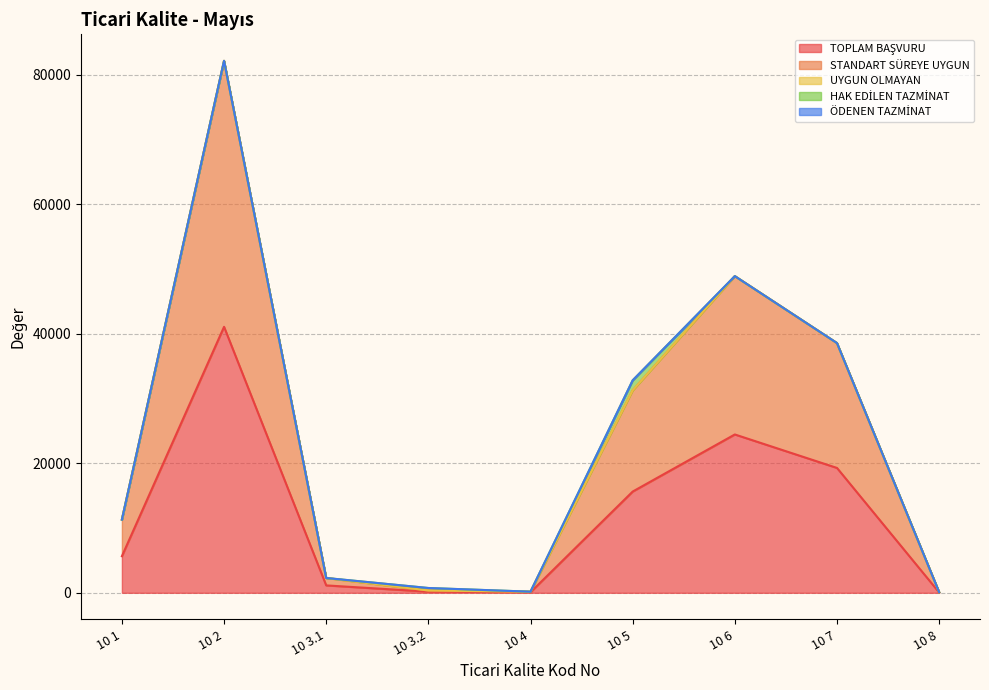

True or false: ÖDENEN TAZMİNAT and TOPLAM BAŞVURU intersect in this chart.

False